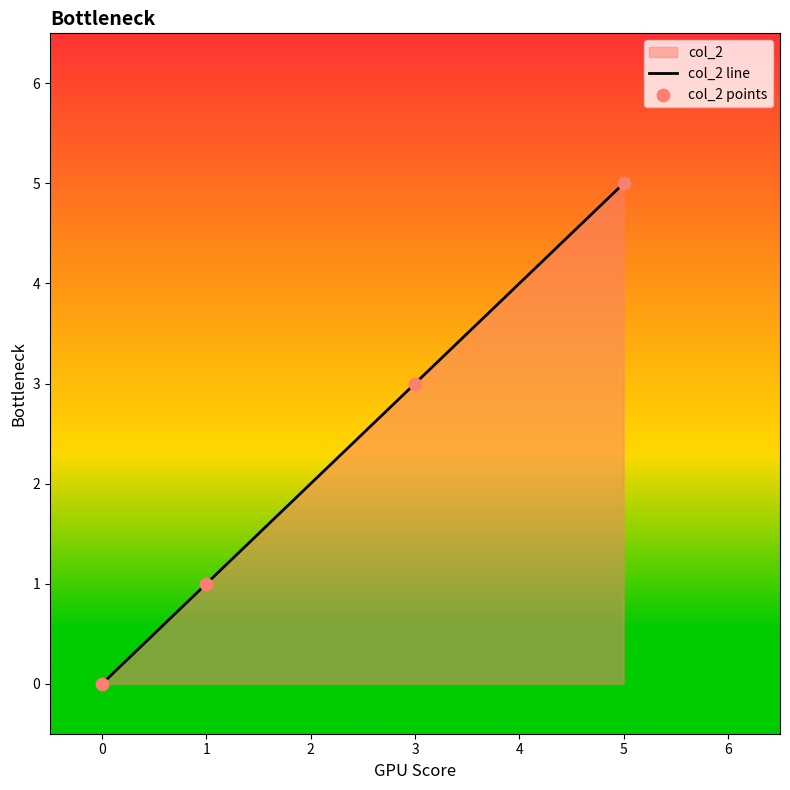

At how many categories does at least one series exceed 1?

2